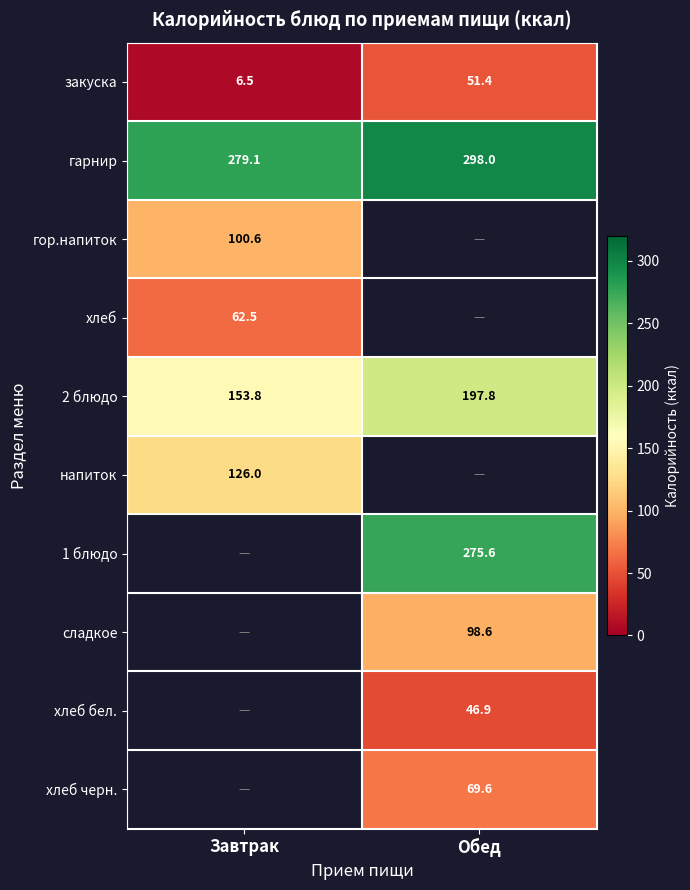

Where is закуска nearest to the value 28?

Завтрак